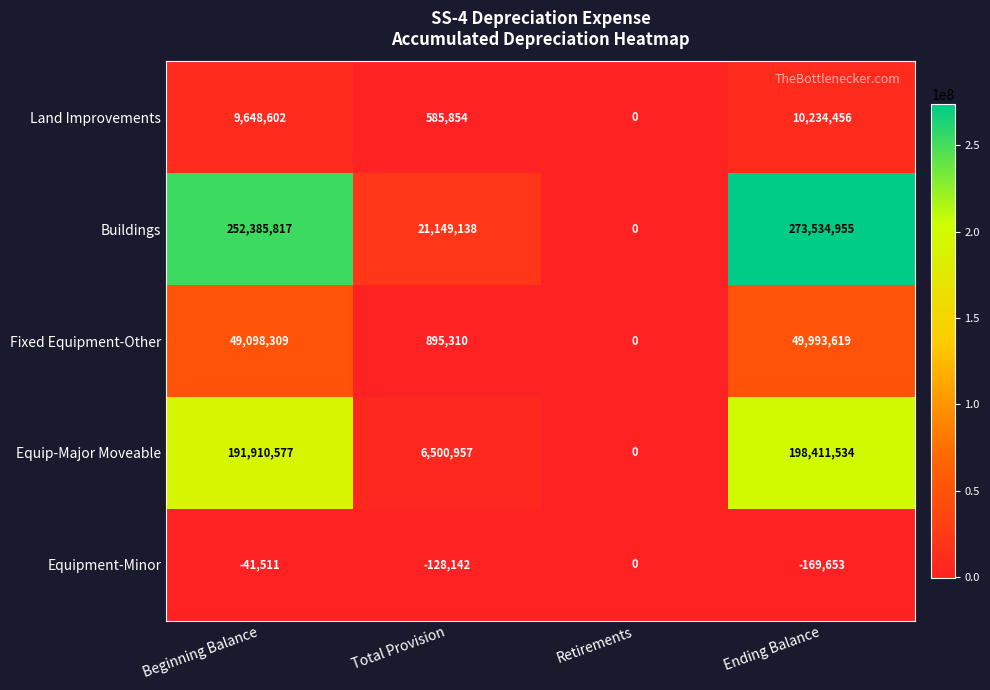

Rank the categories by Land Improvements value from lowest to highest.

Retirements, Total Provision, Beginning Balance, Ending Balance